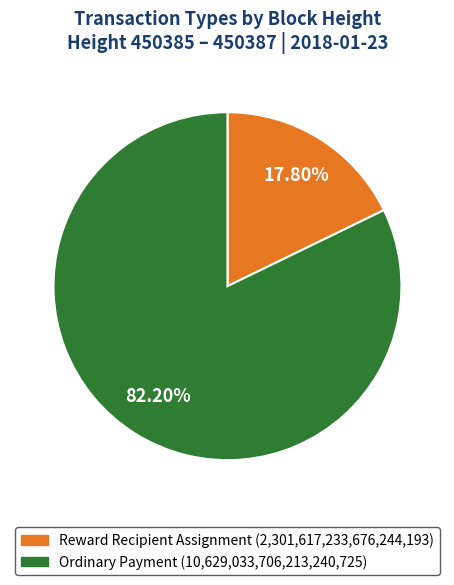

Does any single category account for the majority?

Yes